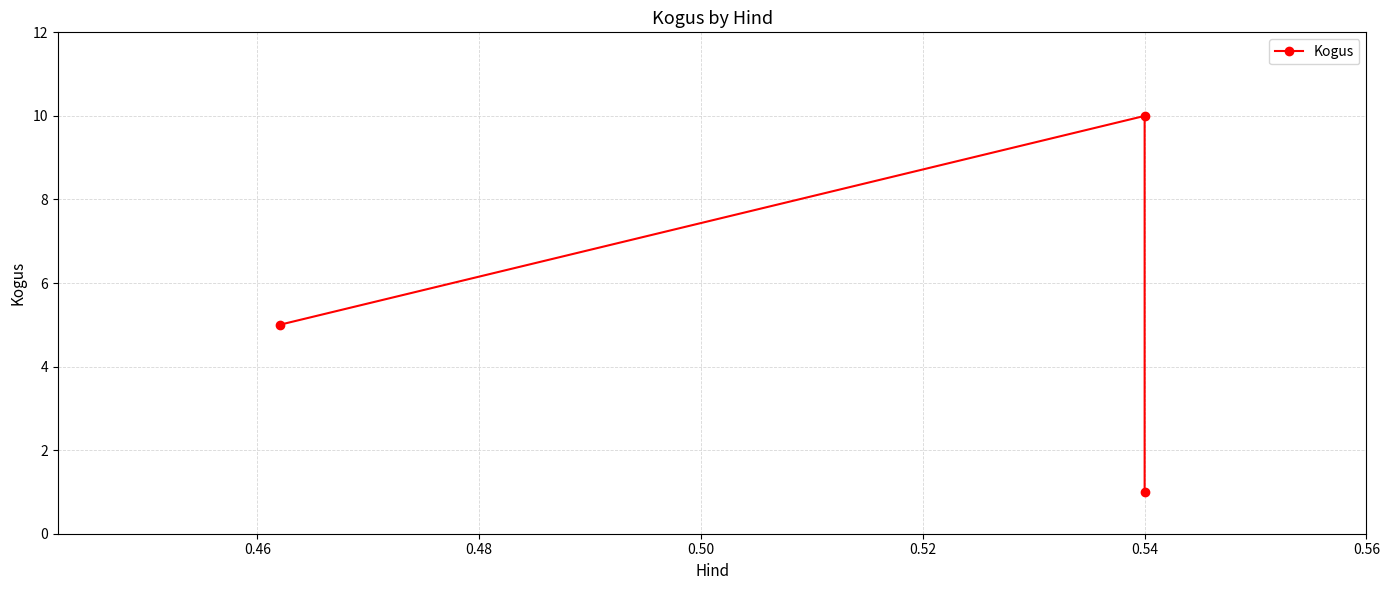

How many values exceed 5?

1